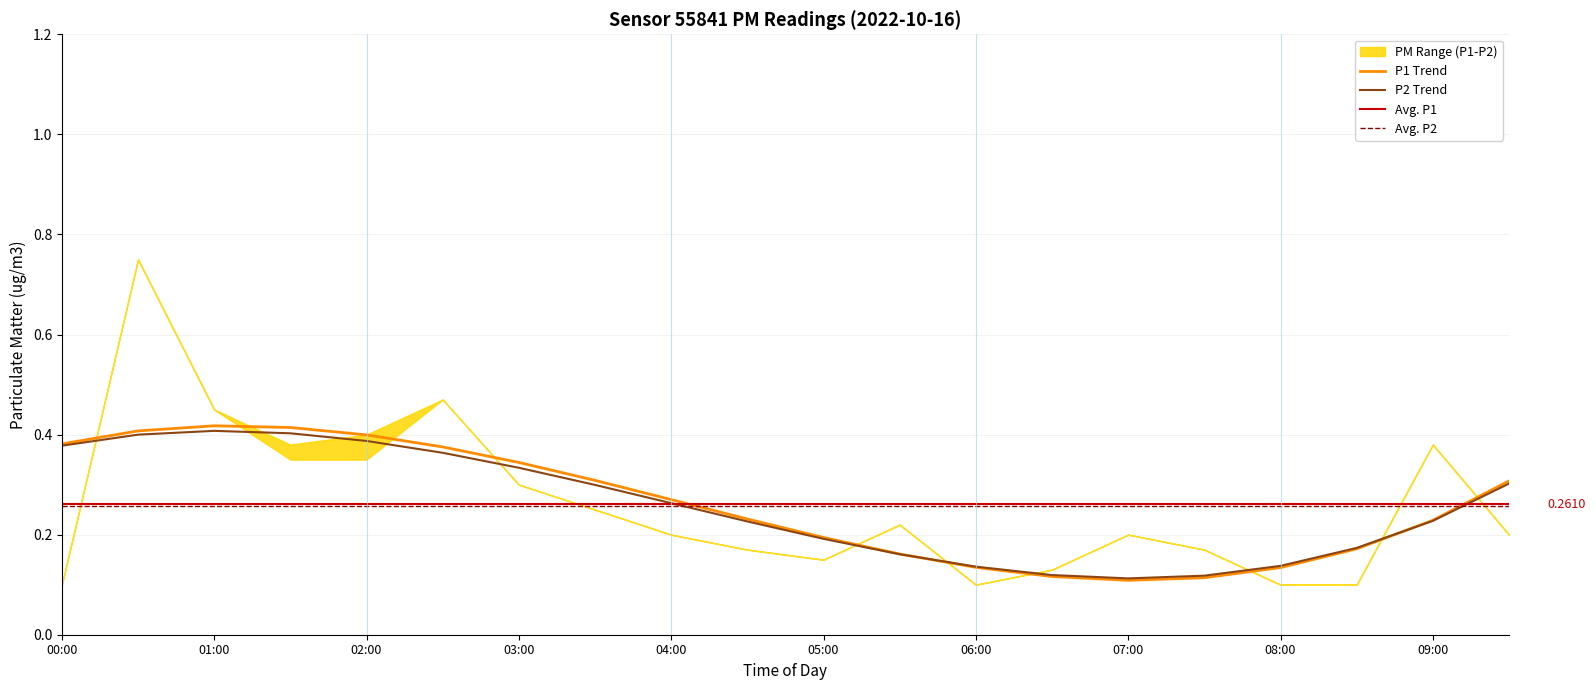

The value of P2 at 07:00 is 0.2. True or false?

True